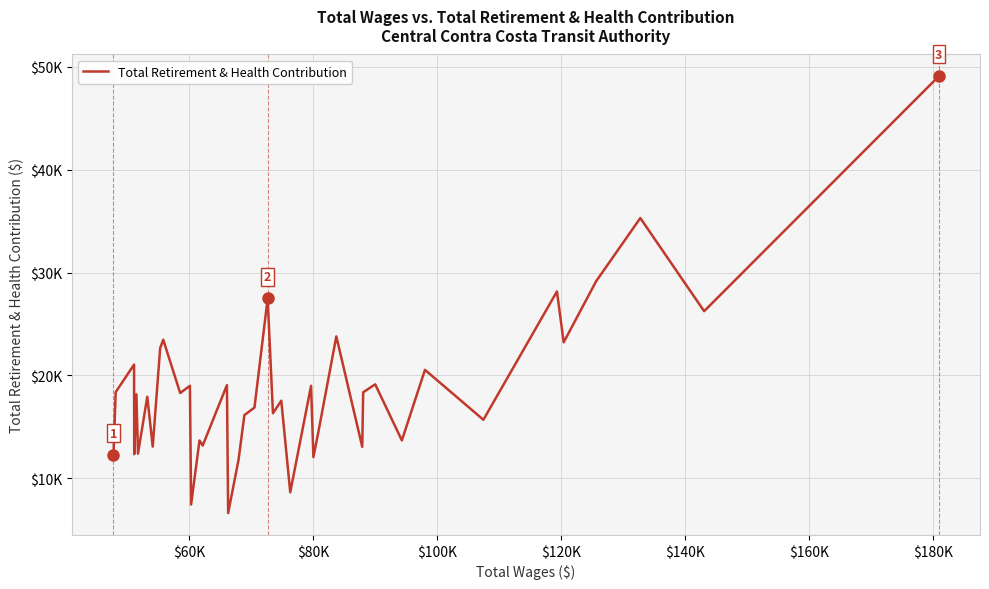

What is the sum of all values?

743989